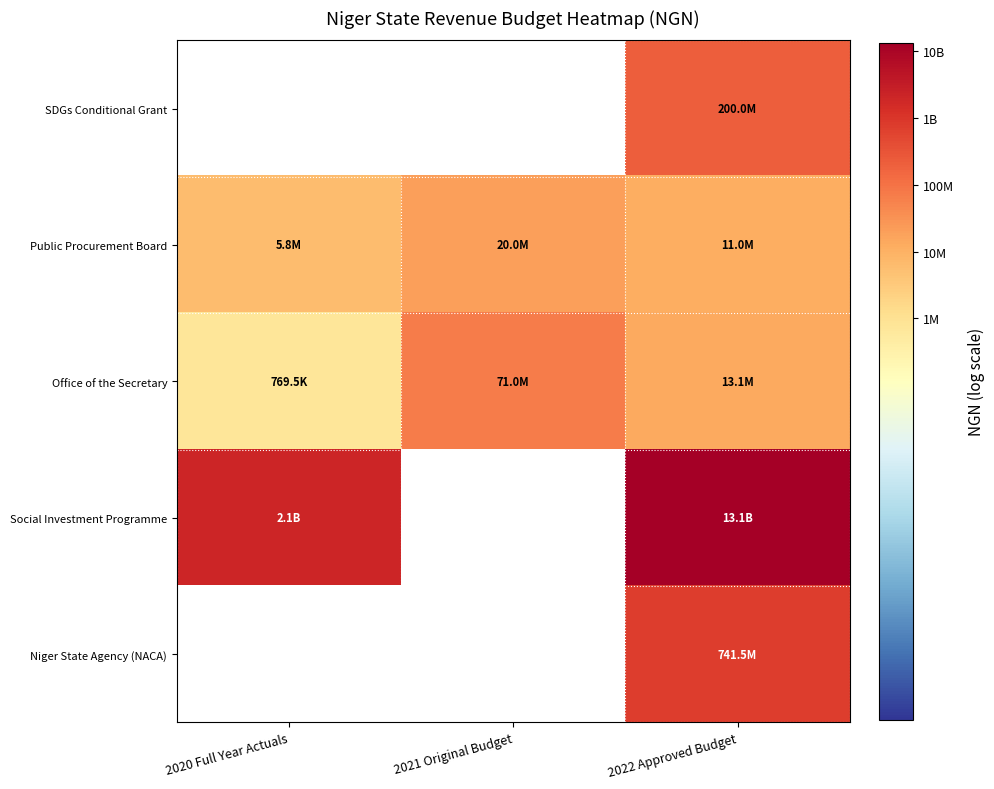

The value of Office of the Secretary at 2021 Original Budget is 27544348. True or false?

False